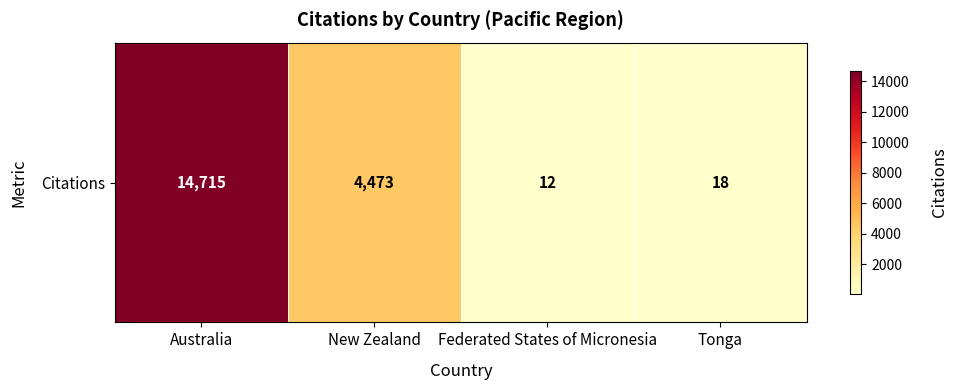

What value does the data have at Australia, to the nearest 50?

14700